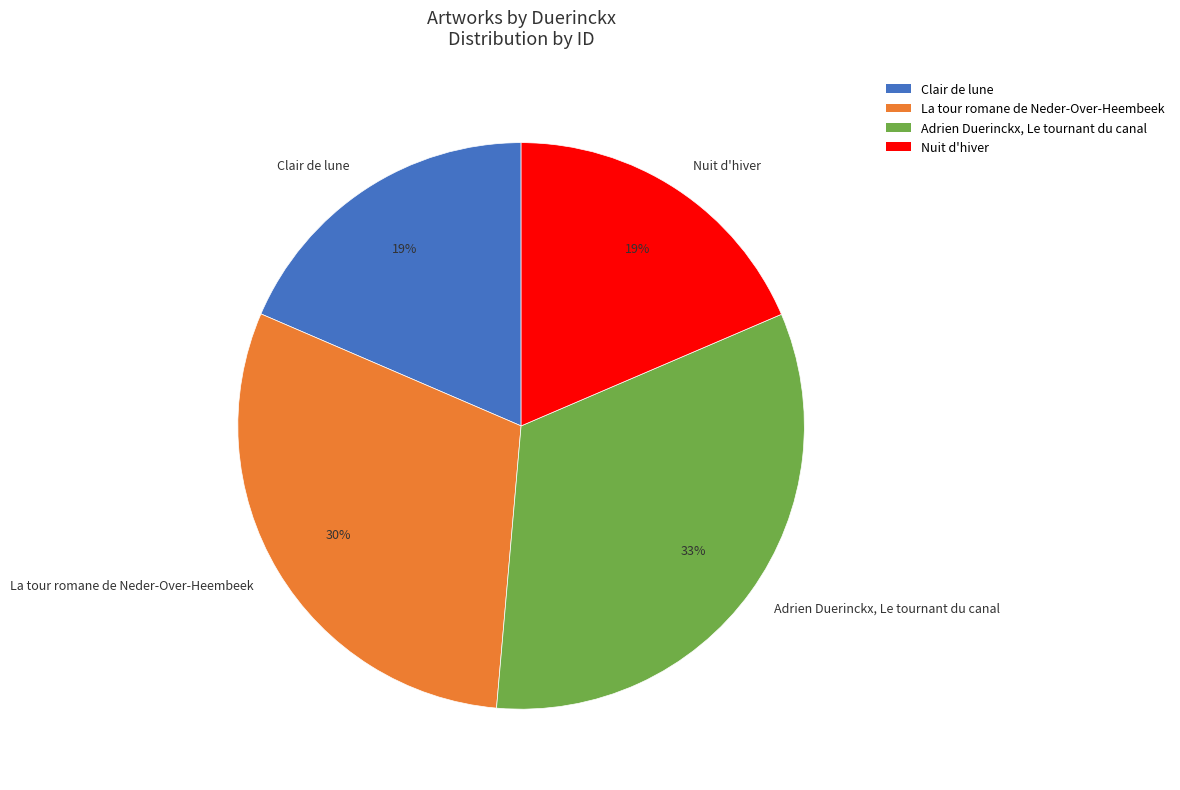

How many slices are in this pie chart?

4